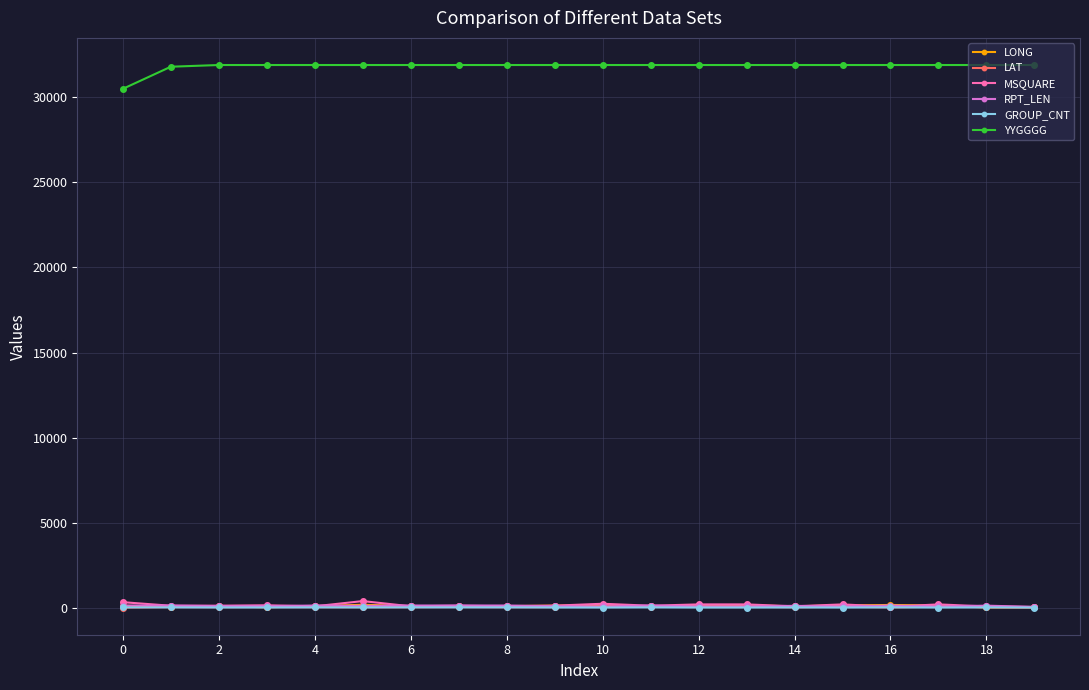

True or false: RPT_LEN and YYGGGG cross at least once.

False